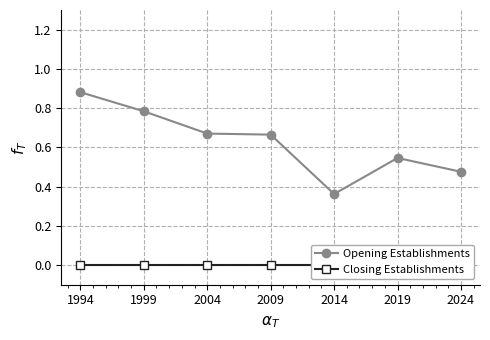

The value of Opening Establishments at 2019 is 0.5. True or false?

True